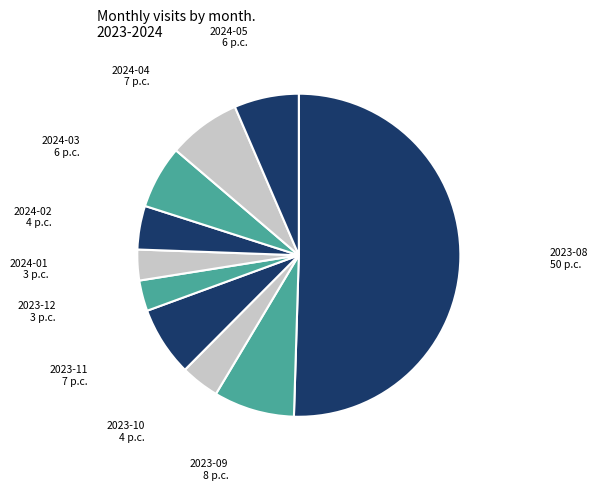

Which category accounts for the majority?

2023-08